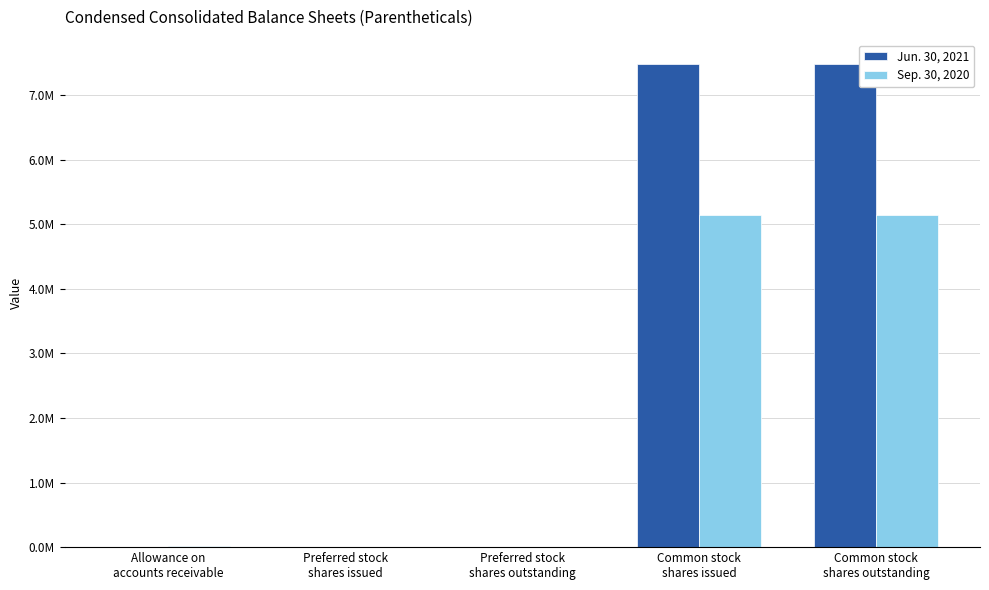

Does the chart contain stacked bars?

No